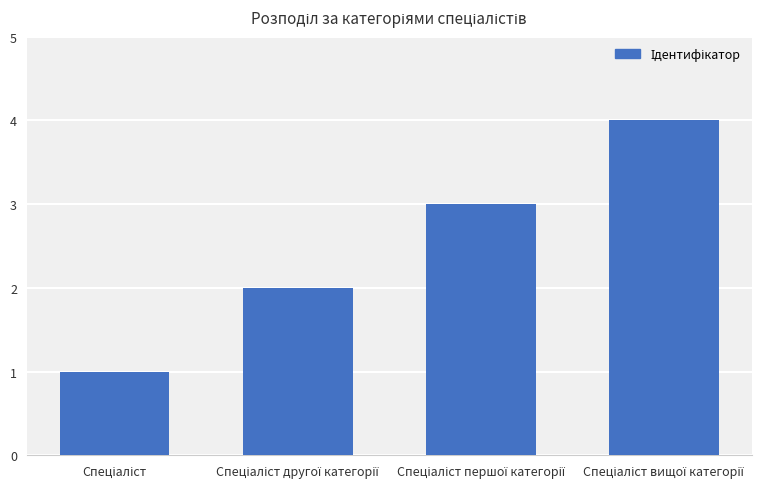

Reading right to left, list all the values displayed in this chart.

4	3	2	1